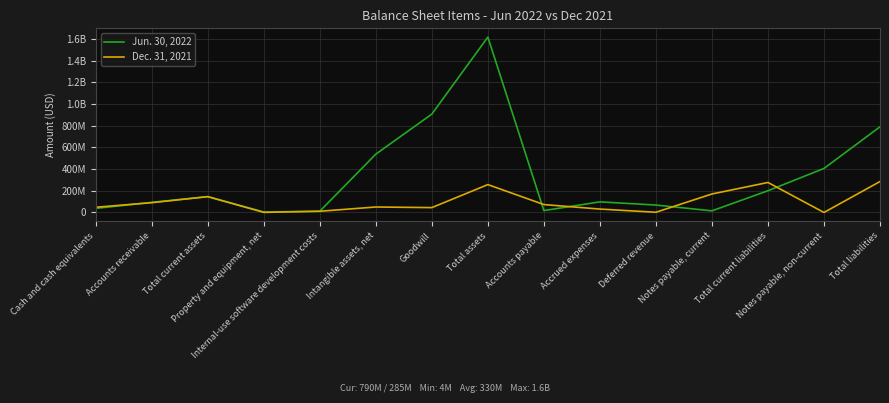

Reading left to right, list all the values displayed in this chart.

Jun. 30, 2022: 37442000	93397000	146267000	4330000	11647000	537913000	907248000	1617249000	17286000	97752000	68368000	14888000	200359000	406026000	790126000
Dec. 31, 2021: 47896000	90203000	145788000	830000	11213000	50368000	44820000	256911000	72846000	31284000	1971000	170453000	276554000	0	285312000